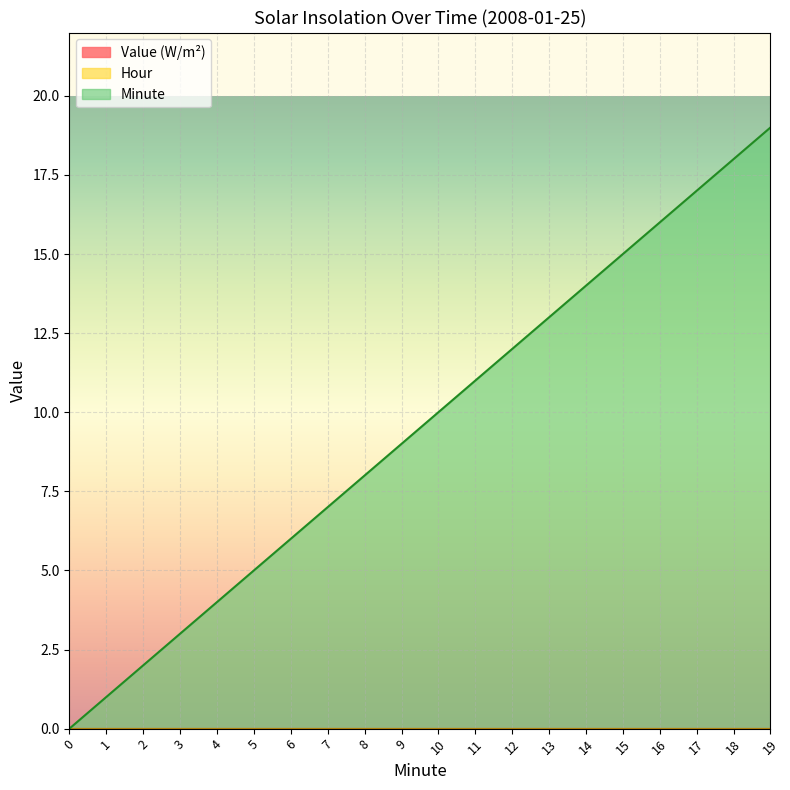

Is it true that Hour equals 0 at 0?

True